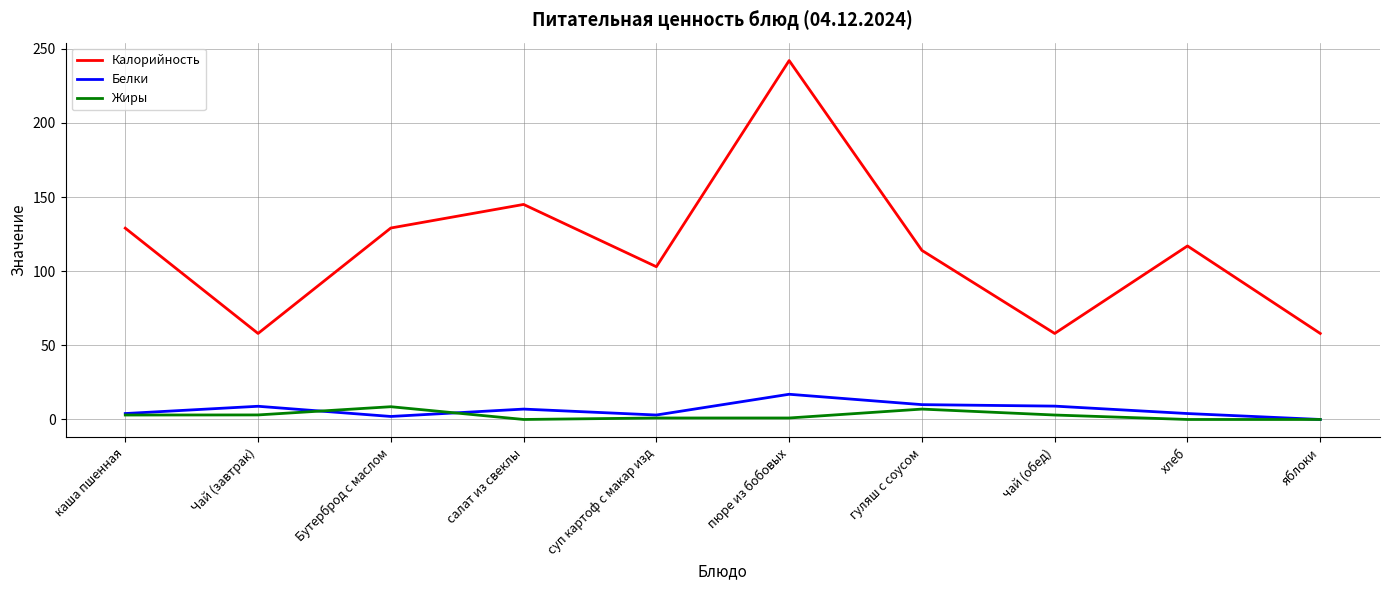

Which series changed the most between каша пшенная and пюре из бобовых?

Калорийность